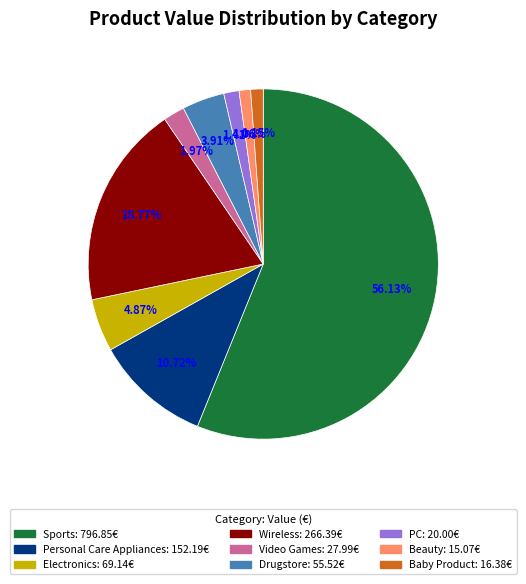

To the nearest percent, what portion does Sports represent?

56%